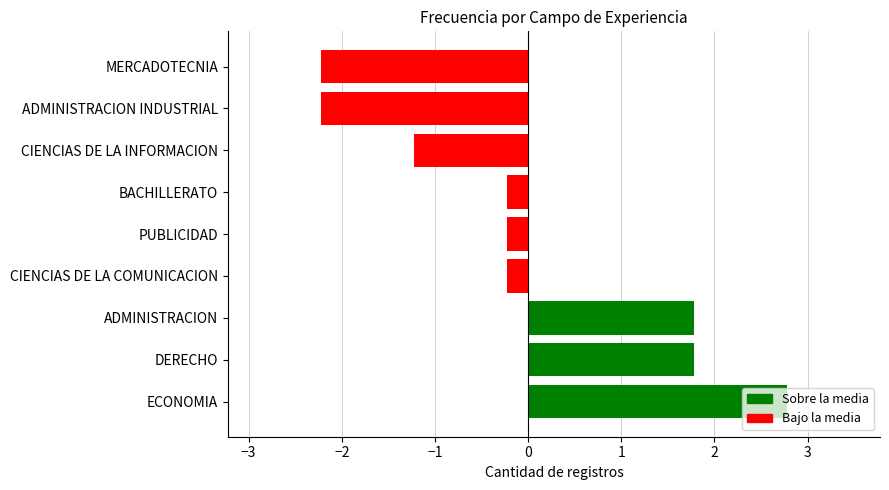

At which category does the chart reach its peak across all series?

ECONOMIA